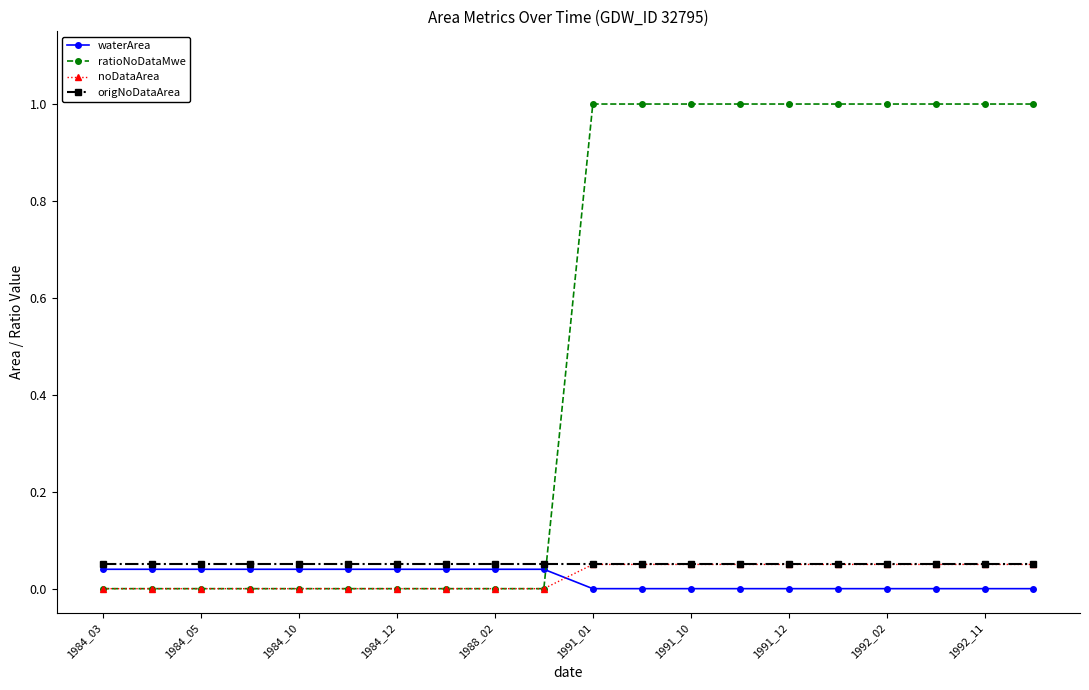

What is the difference between the maximum and minimum values in the ratioNoDataMwe series?

1.0